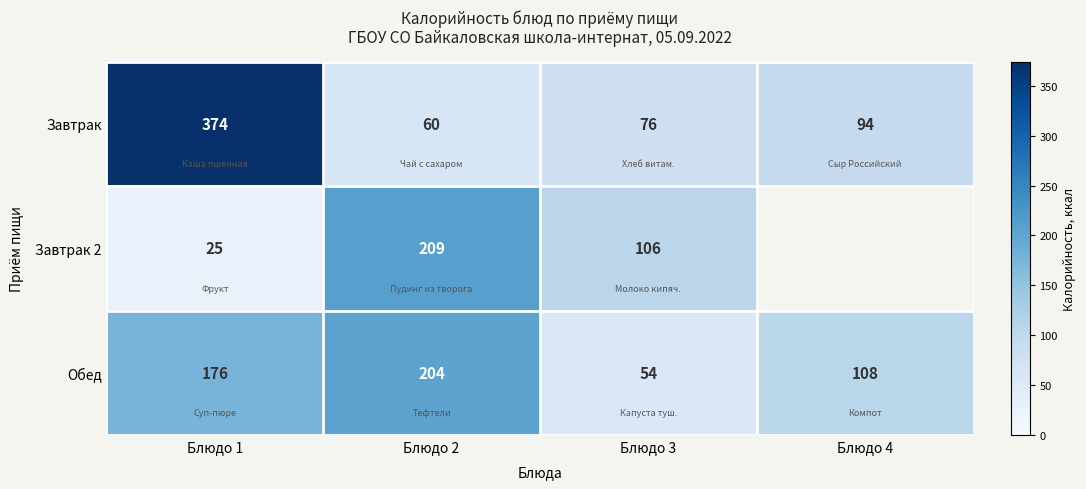

What is the difference between the maximum and minimum values in the Обед series?

150